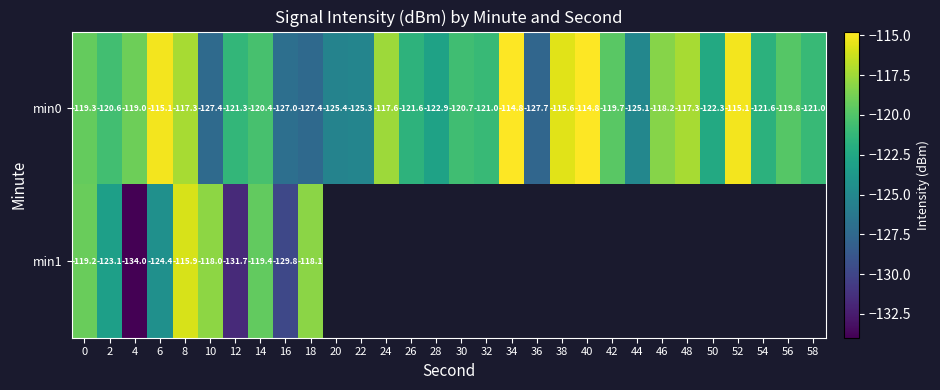

What is the minimum value for min0?

-127.7